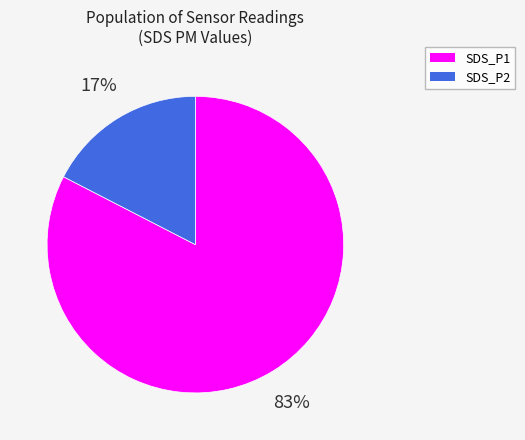

True or false: SDS_P1 accounts for 83% of the total.

True